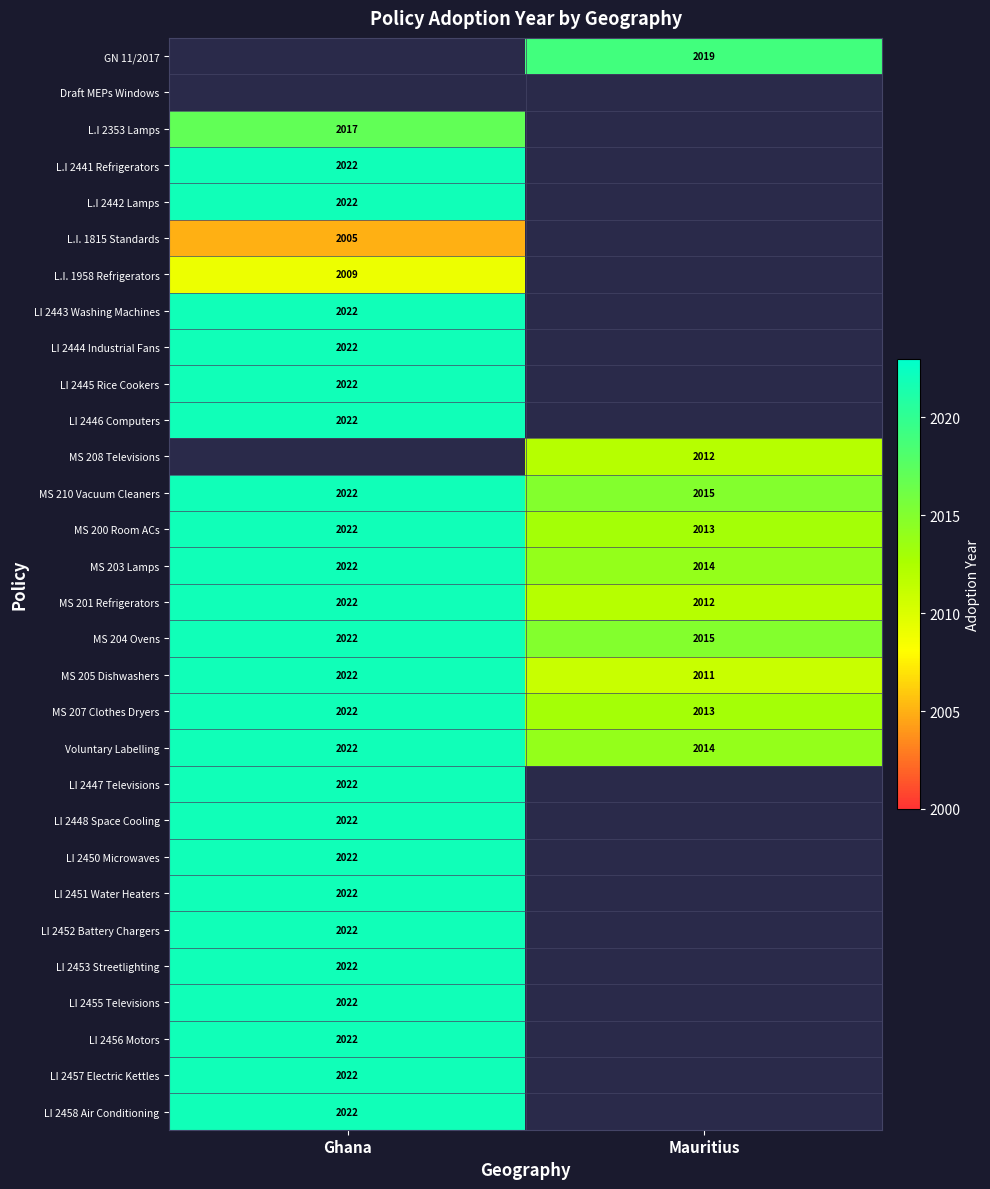

How many data points in MS 200 Room ACs are less than 2022?

1